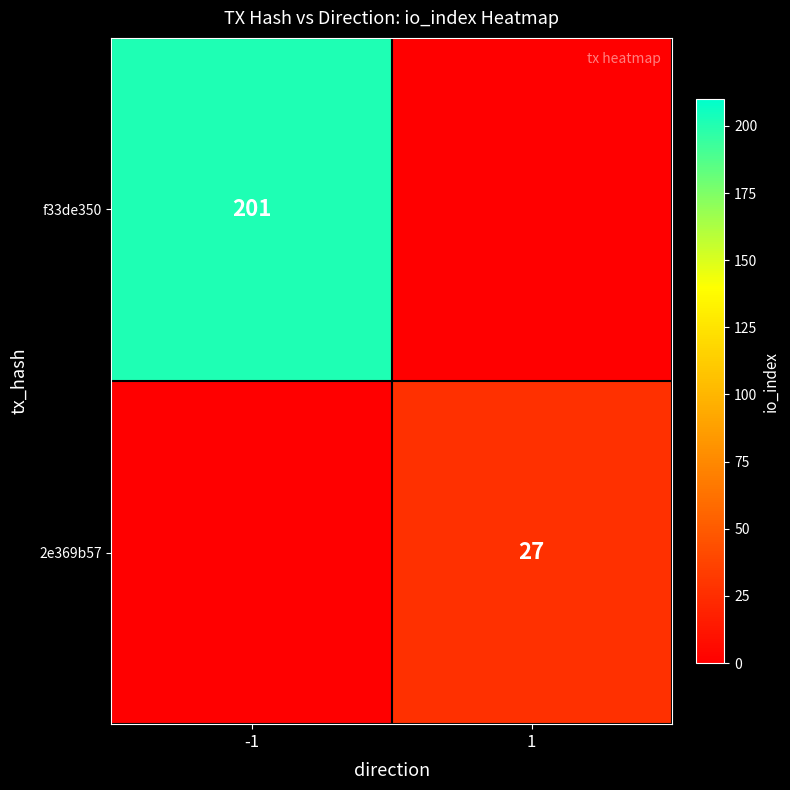

What is the greatest value displayed?

201